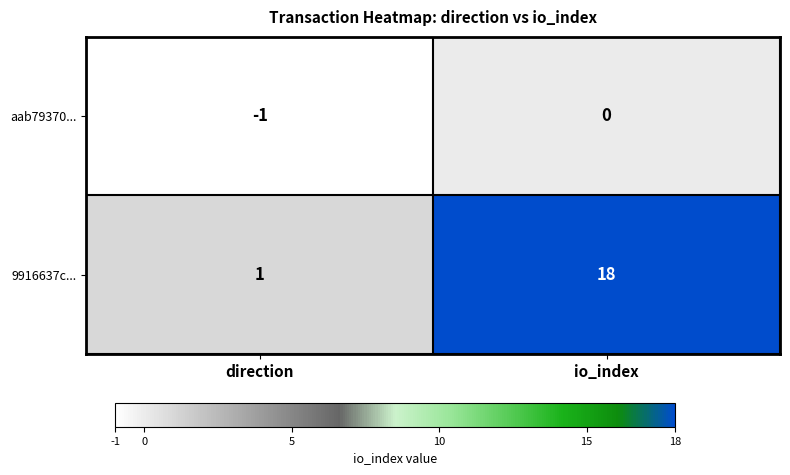

True or false: aab79370... has a value of -1 at direction.

True